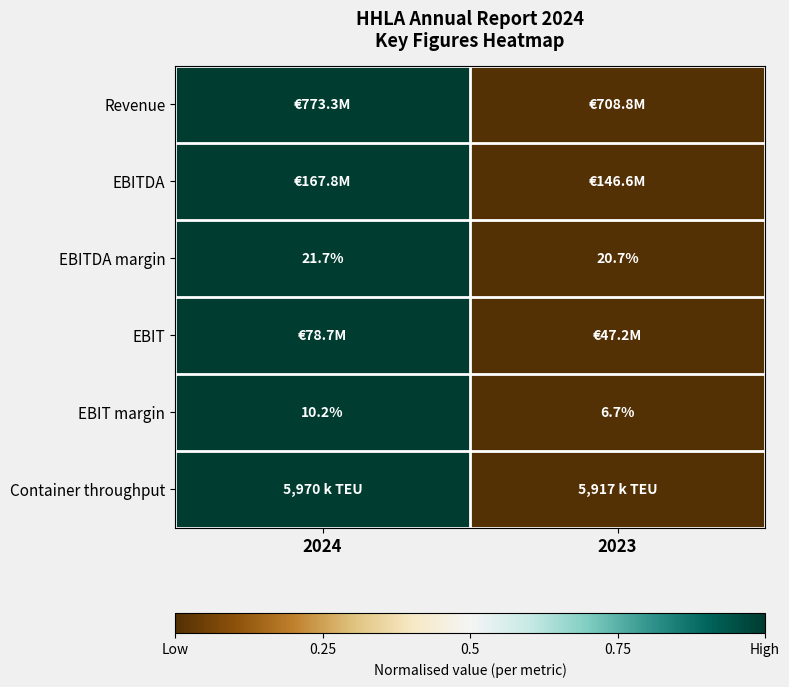

The EBITDA margin series shows 6.8 at 2023. True or false?

False